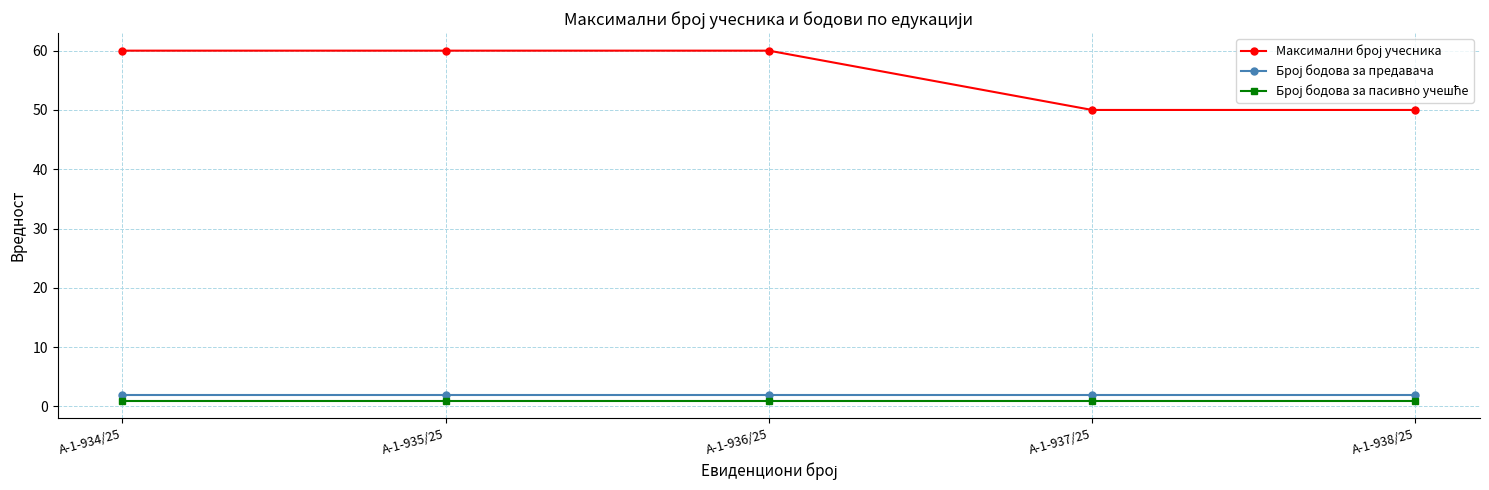

What is the label of the 5th point from the right?

А-1-934/25